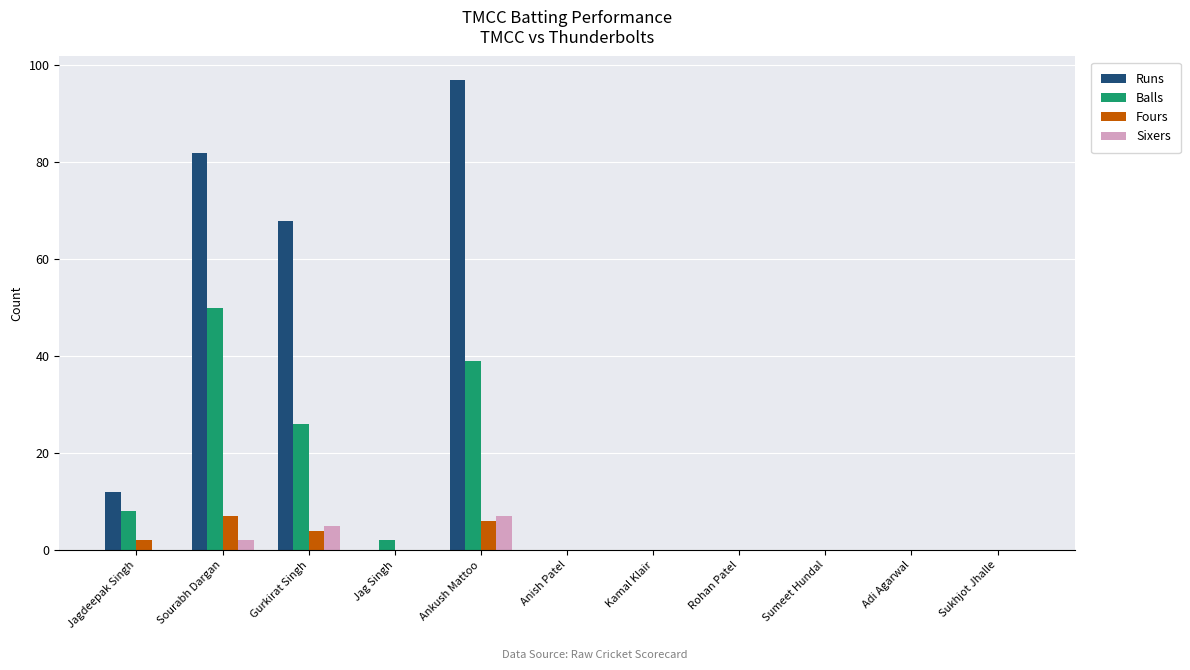

Which series has the largest total across all categories?

Runs